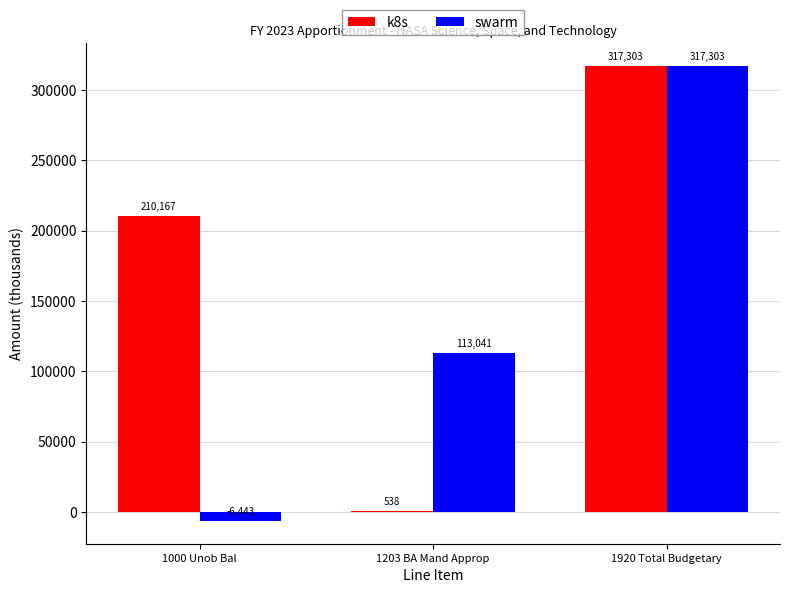

What is the sum of the k8s values at 1000 Unob Bal and 1203 BA Mand Approp?

210705